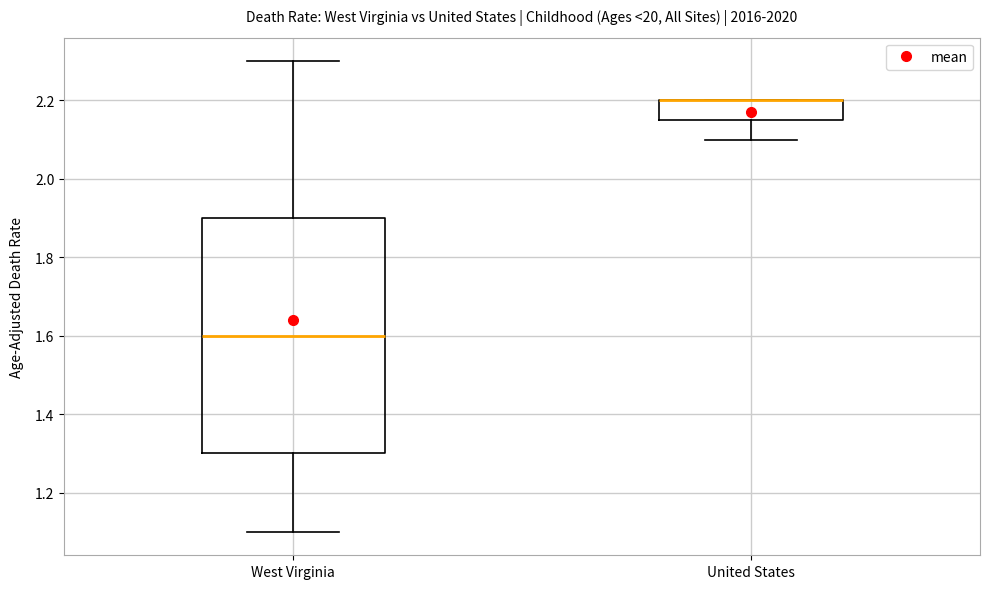

Where does the lower whisker of the box for West Virginia end on the y-axis? The values are not printed on the chart, so give them approximately, as read against the axis.

1.10